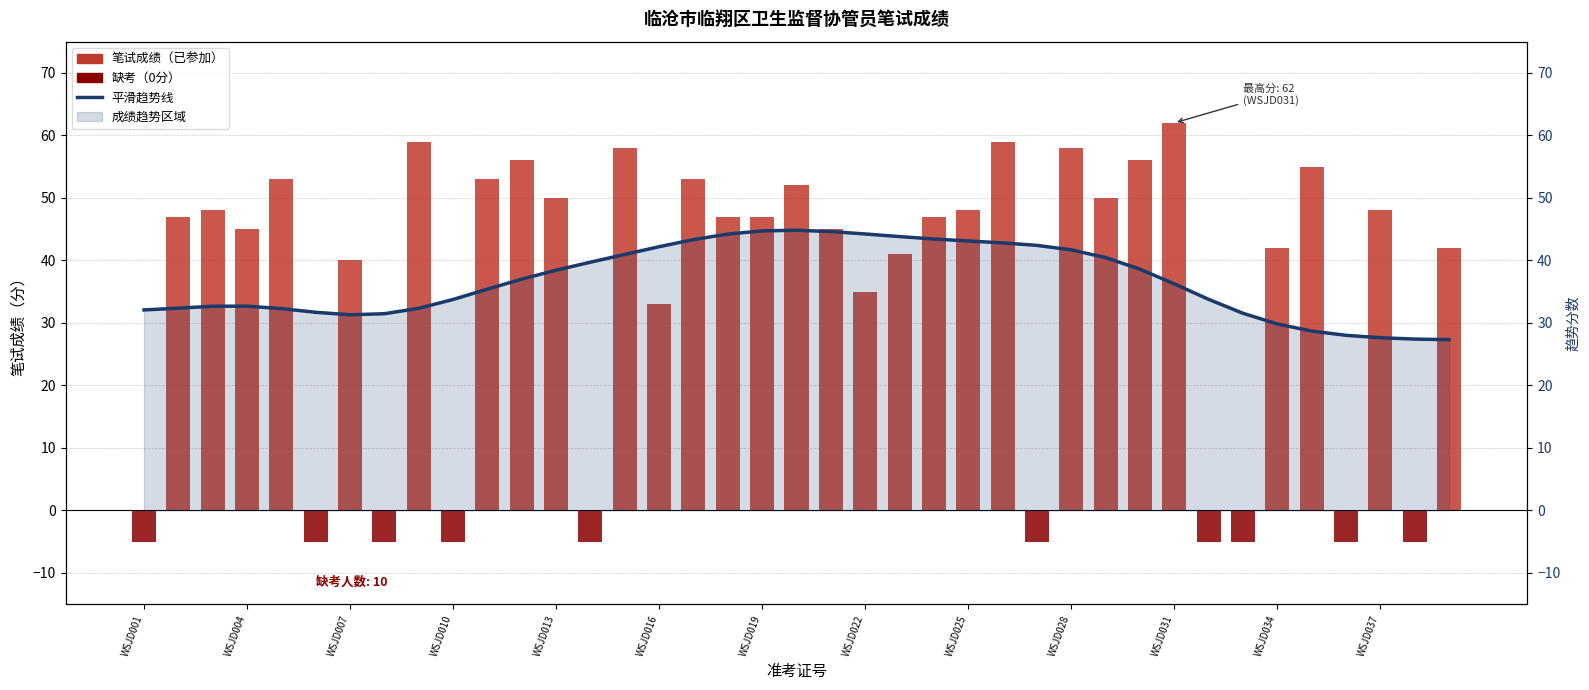

What is the sum of the 笔试成绩 values at 30 and 38?

104.0